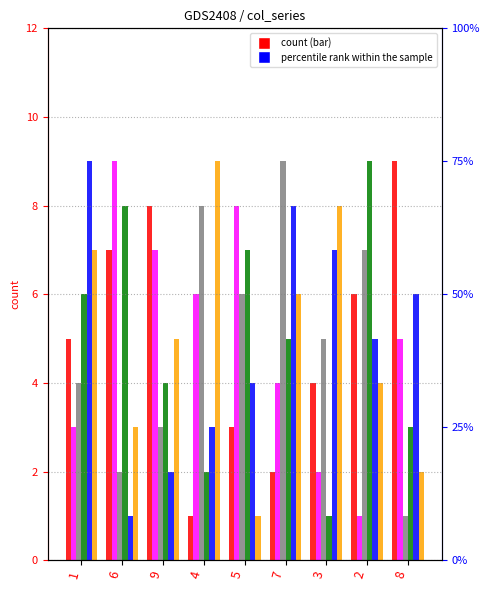

Reading right to left, extract all data points from this chart.

col_3: 9	6	4	2	3	1	8	7	5
col_9: 5	1	2	4	8	6	7	9	3
col_2: 1	7	5	9	6	8	3	2	4
col_4: 3	9	1	5	7	2	4	8	6
col_5: 6	5	7	8	4	3	2	1	9
col_6: 2	4	8	6	1	9	5	3	7